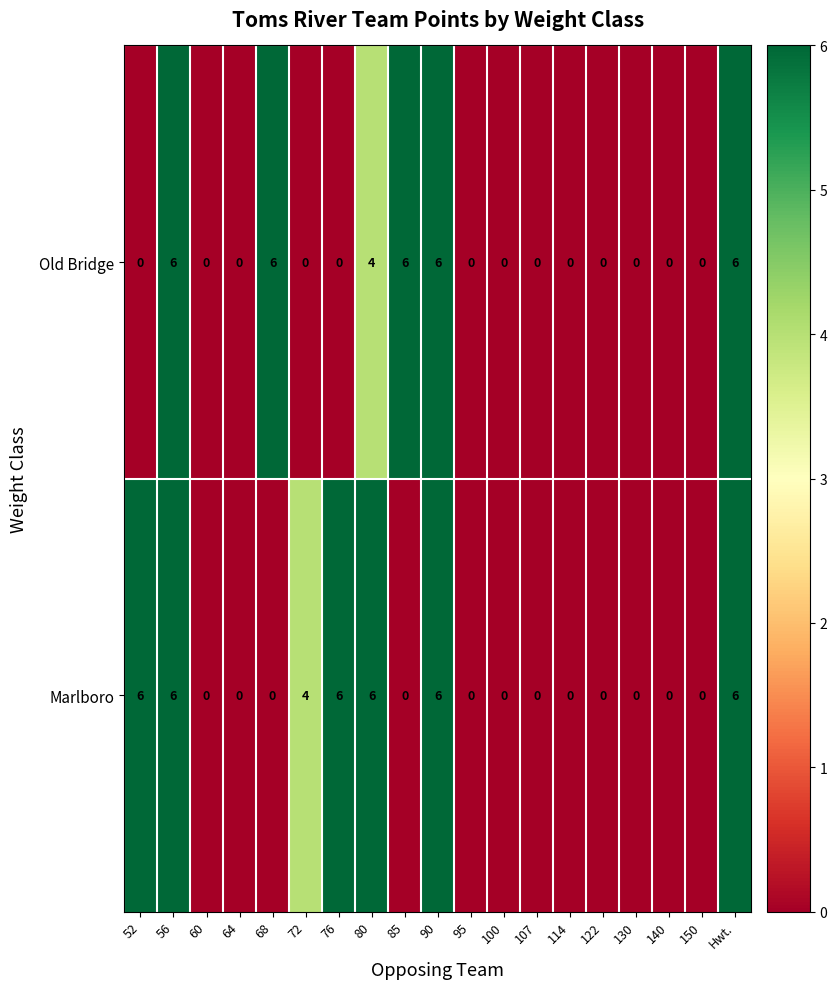

List the series in order of their overall mean, lowest first.

Old Bridge, Marlboro